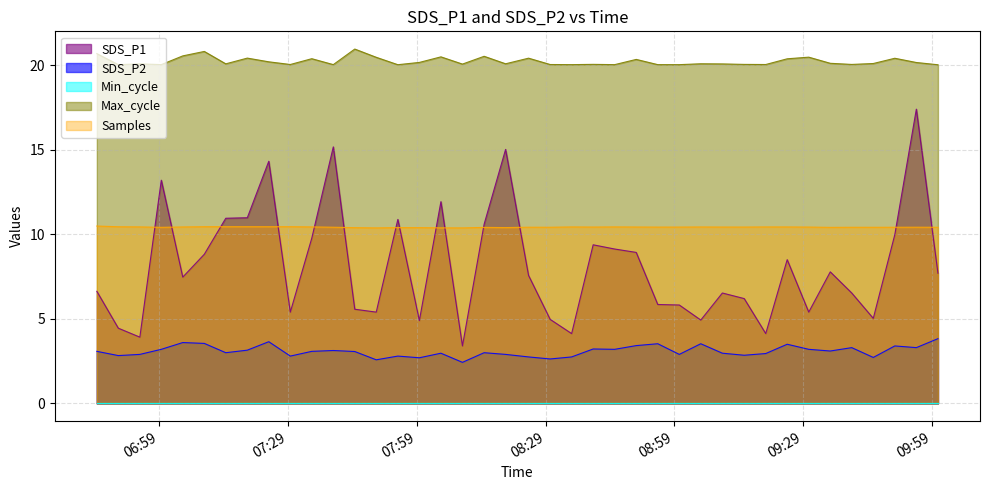

What is the difference between the second highest and minimum values in the Max_cycle series?

0.8